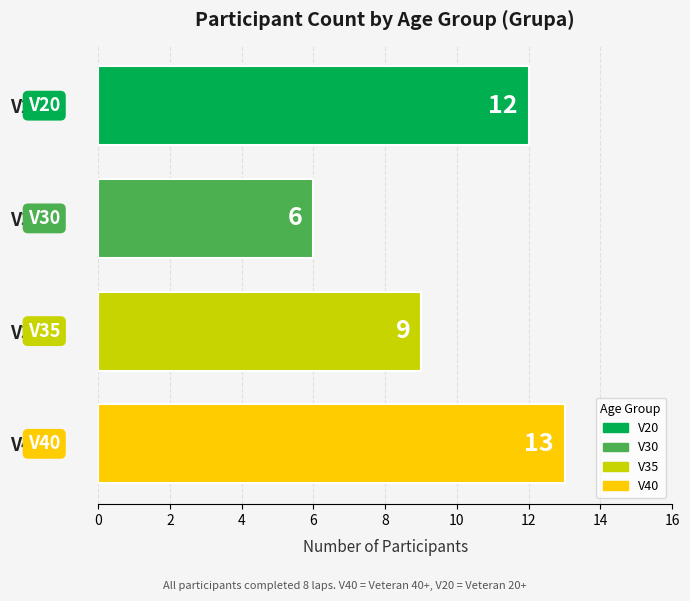

Reading bottom to top, extract all data points from this chart.

13	9	6	12